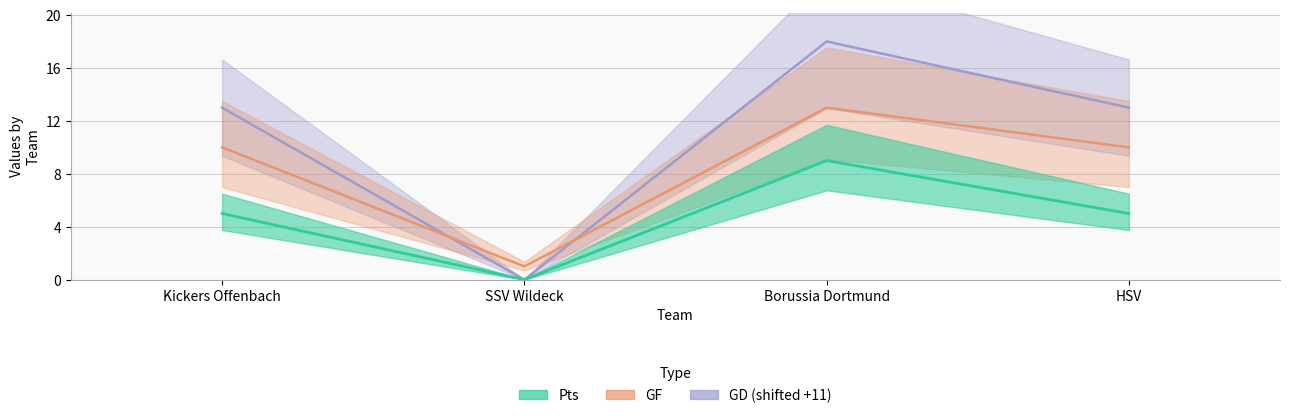

What is the spread (max minus min) of values at HSV?

8